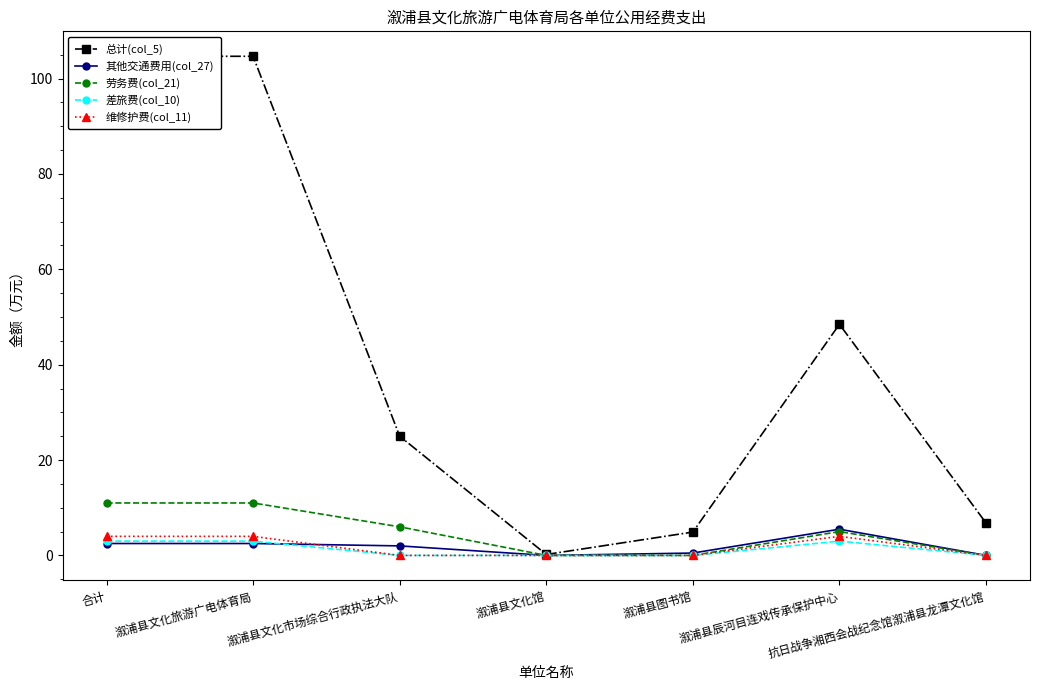

True or false: 其他交通费用(col_27) and 总计(col_5) intersect in this chart.

False